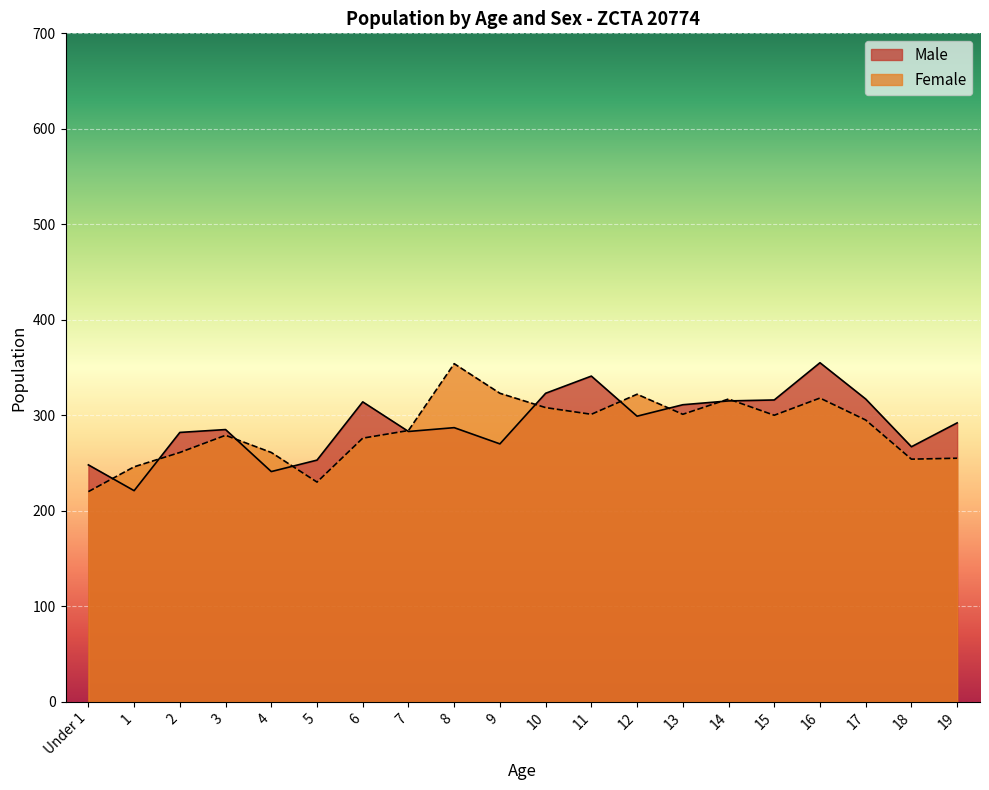

Is it true that Female equals 67 at 19?

False